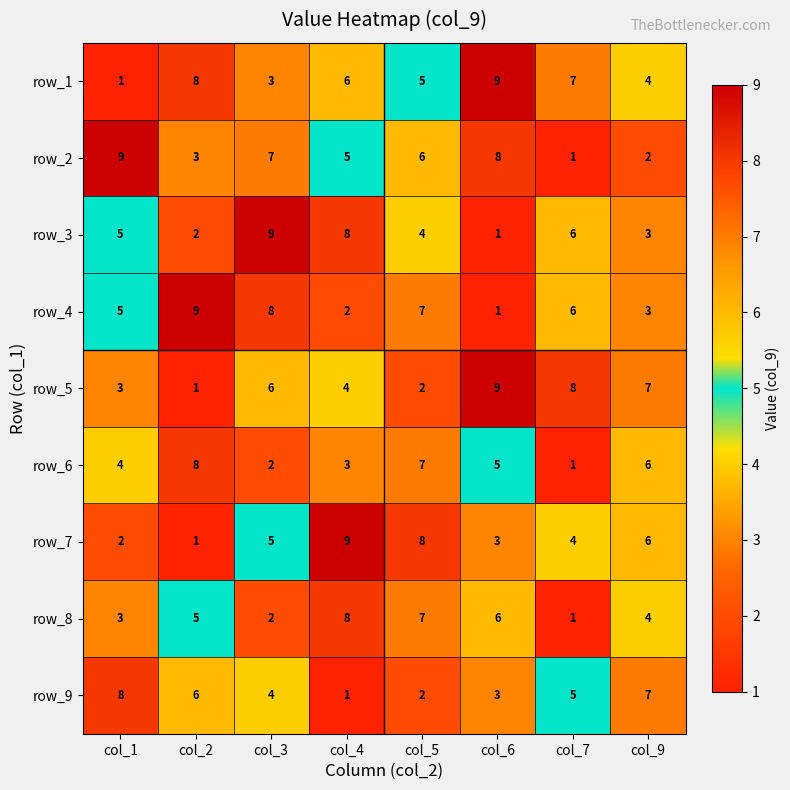

Which series changed the most between col_4 and col_5?

row_4